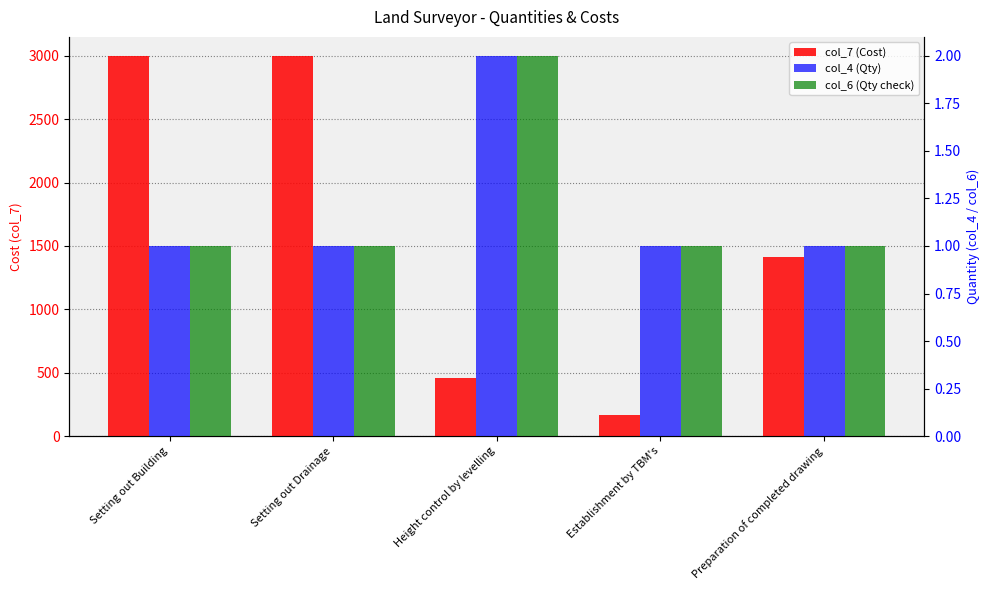

List the labels in order of col_4 (Qty) value, largest first.

Height control by levelling, Setting out Building, Setting out Drainage, Establishment by TBM's, Preparation of completed drawing